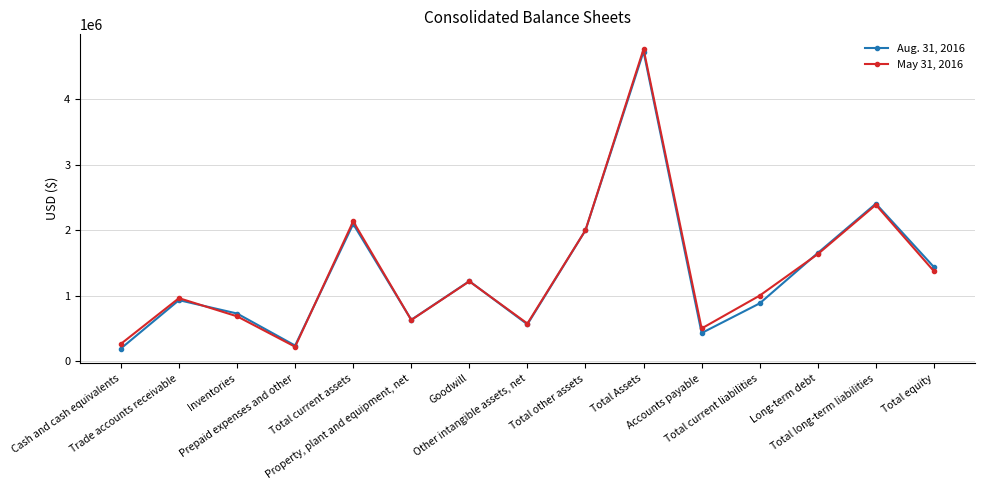

What are all the series names shown in the legend?

Aug. 31, 2016, May 31, 2016